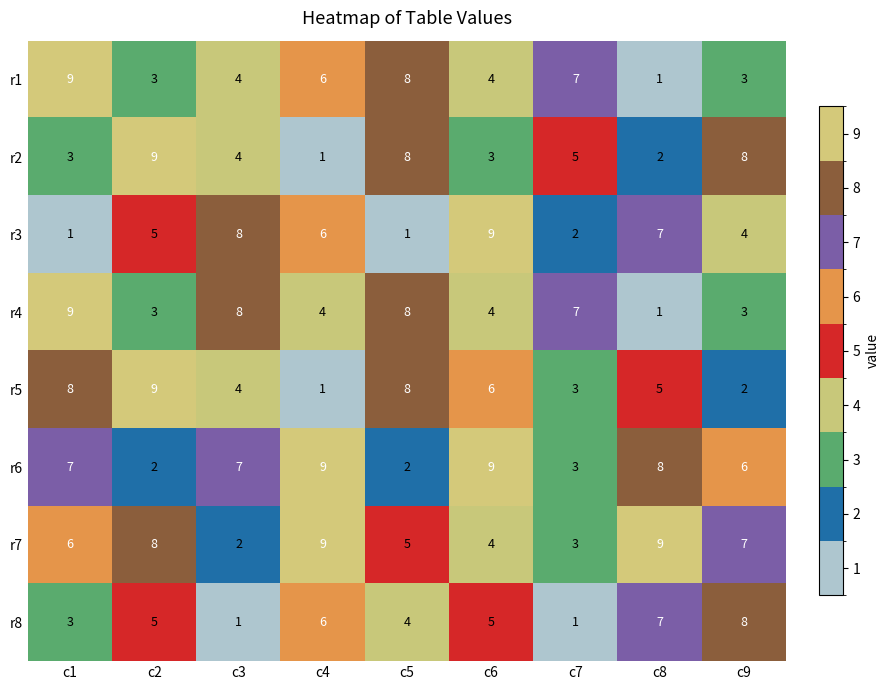

At which label does r7 reach its minimum?

c3